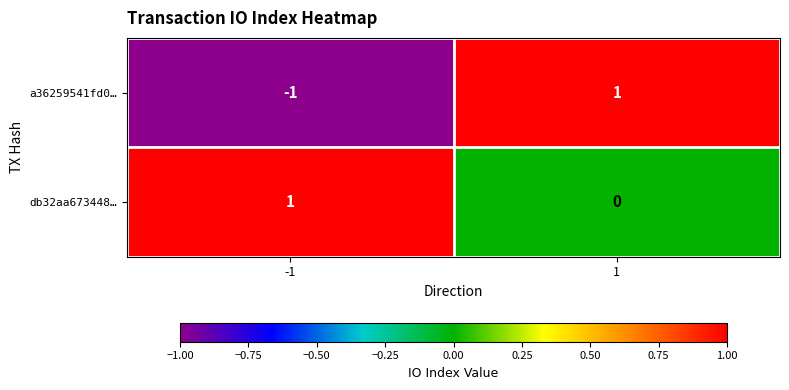

The value of db32aa673448… at 1 is 1. True or false?

False